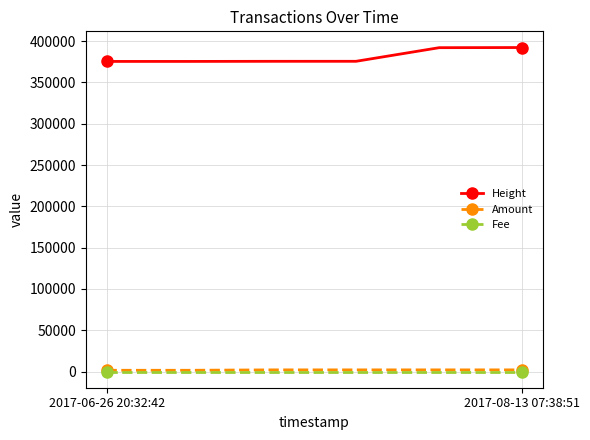

True or false: Fee and Height cross at least once.

False